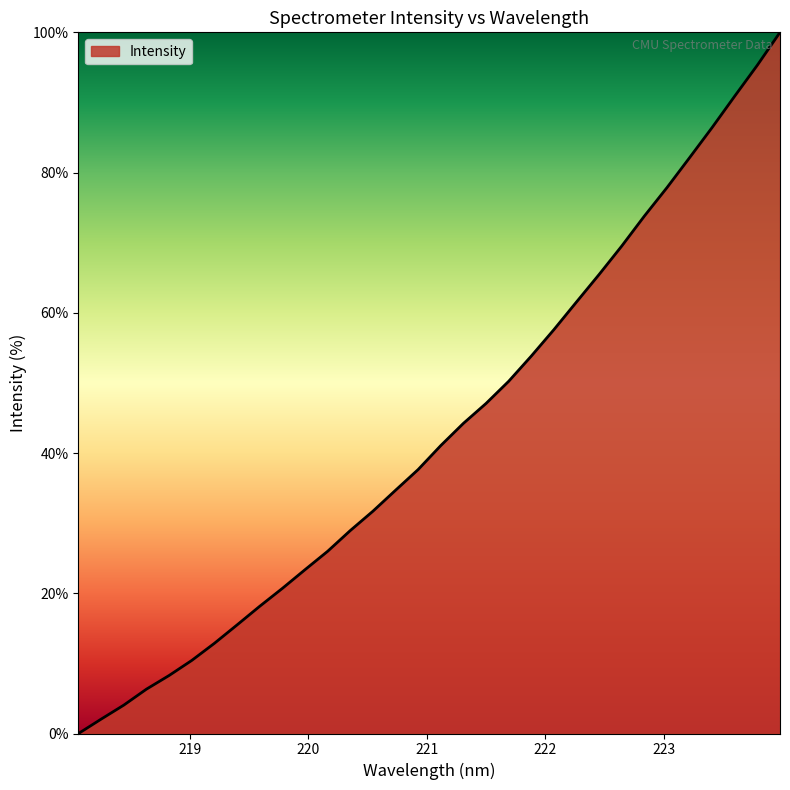

What is the greatest value displayed?

100.0